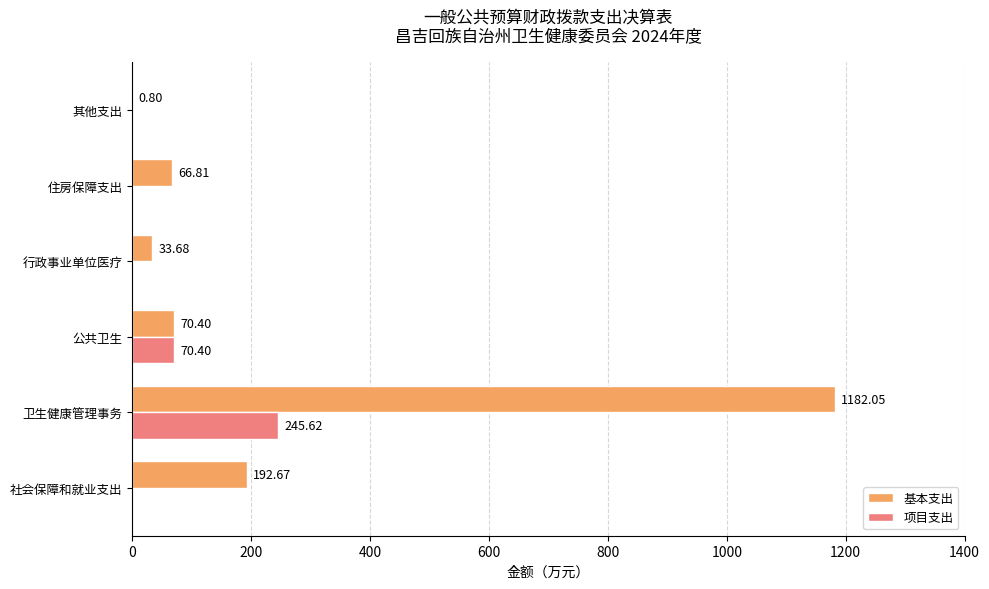

Which category has the highest value in the 项目支出 series?

卫生健康管理事务